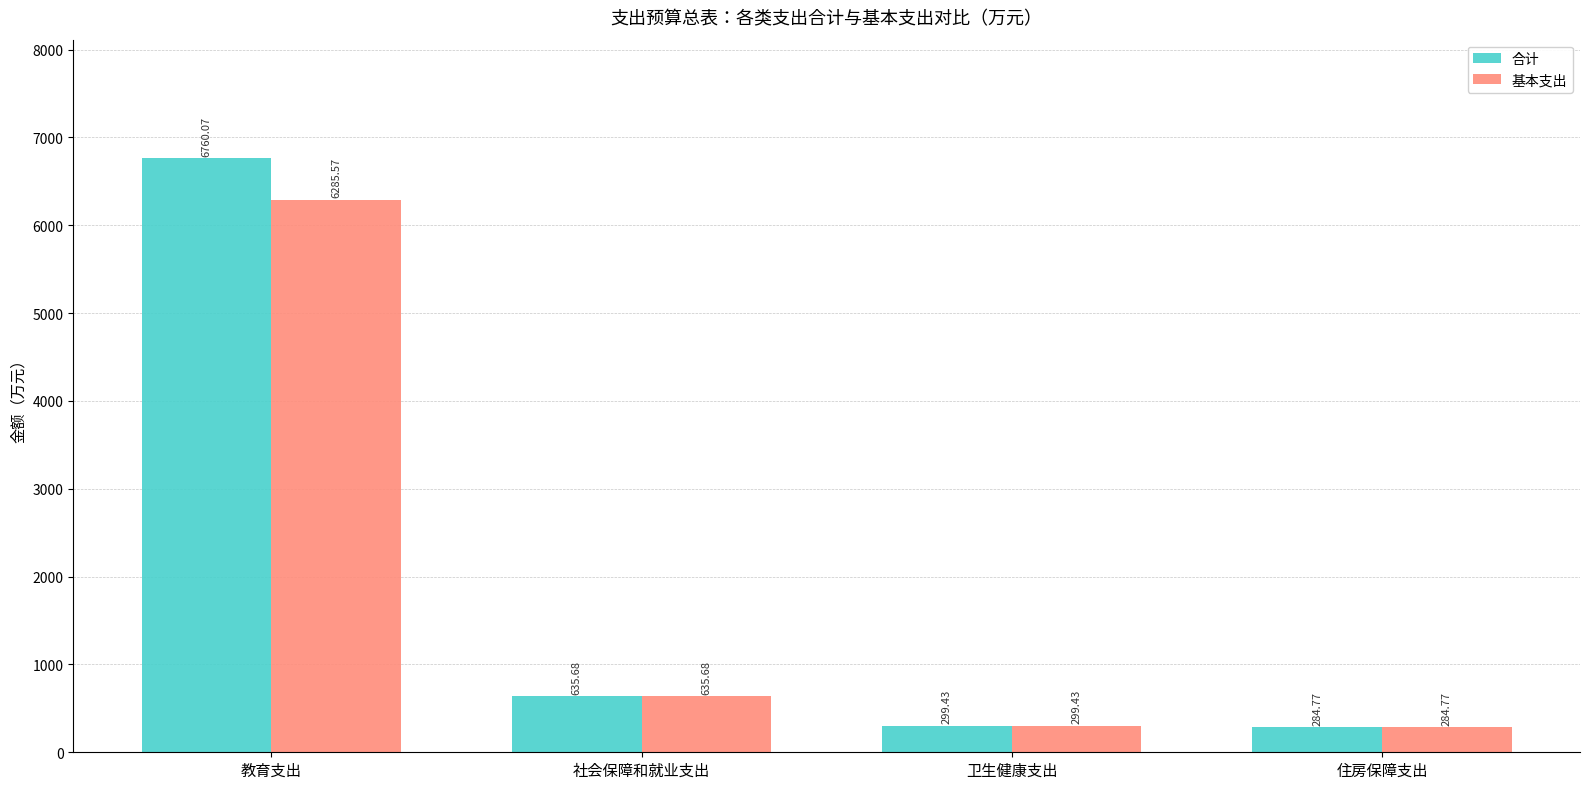

Rank the categories by 基本支出 value from highest to lowest.

教育支出, 社会保障和就业支出, 卫生健康支出, 住房保障支出